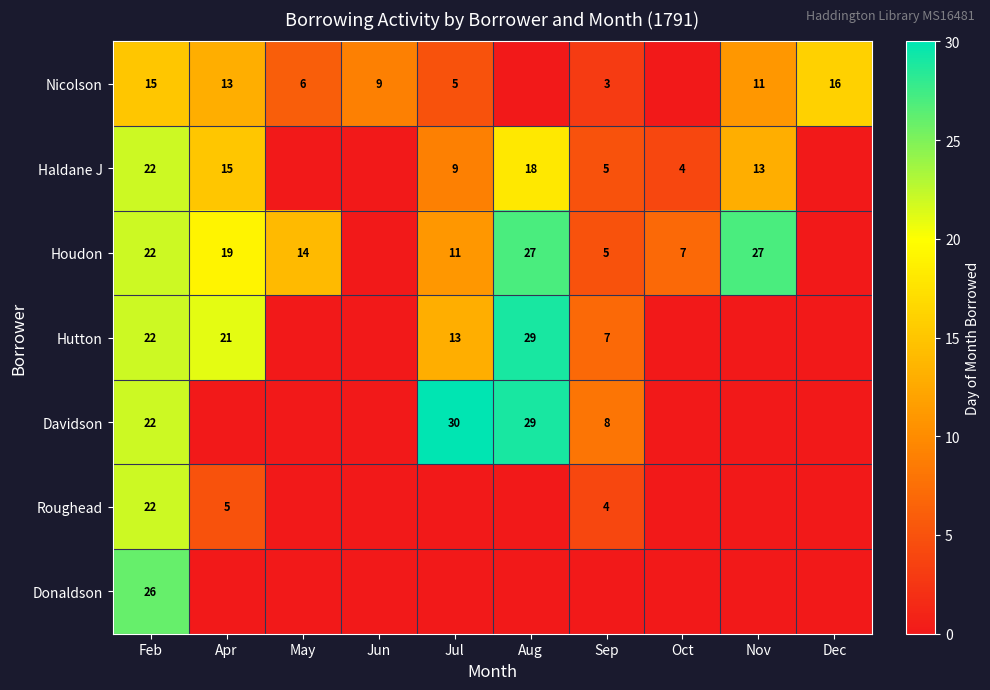

What is the sum of the Haldane J values at Nov and Oct?

17